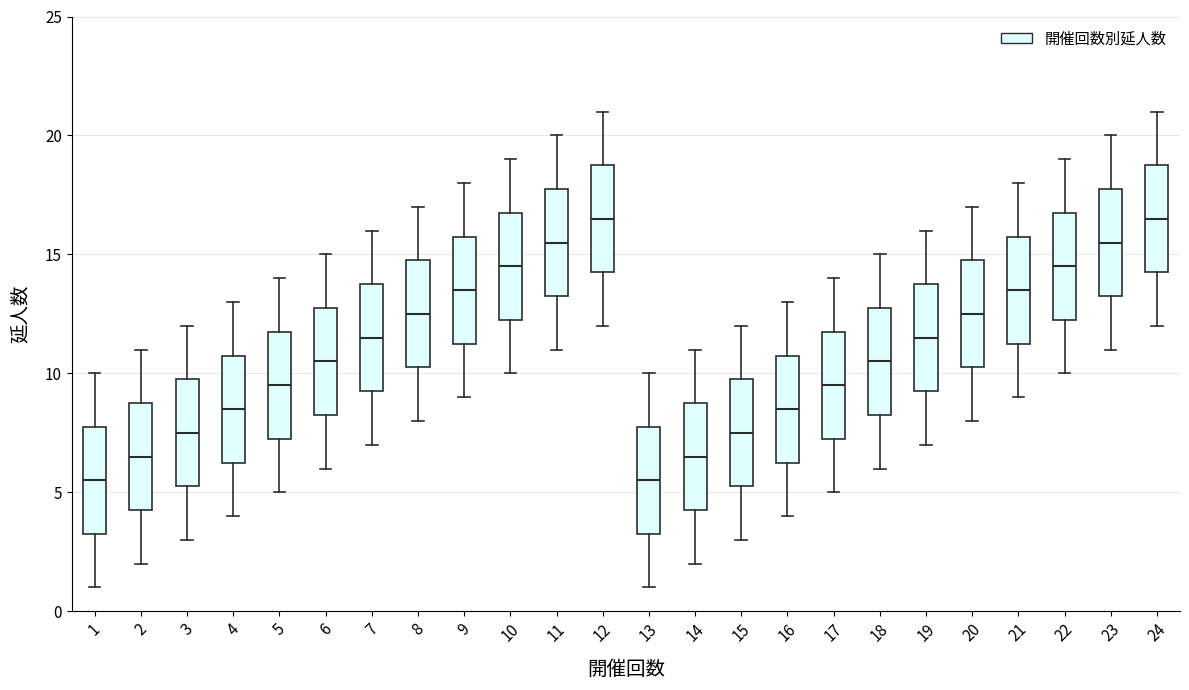

Where is the upper edge of the box at x = 23 on the y-axis? The values are not printed on the chart, so give them approximately, as read against the axis.

18.0